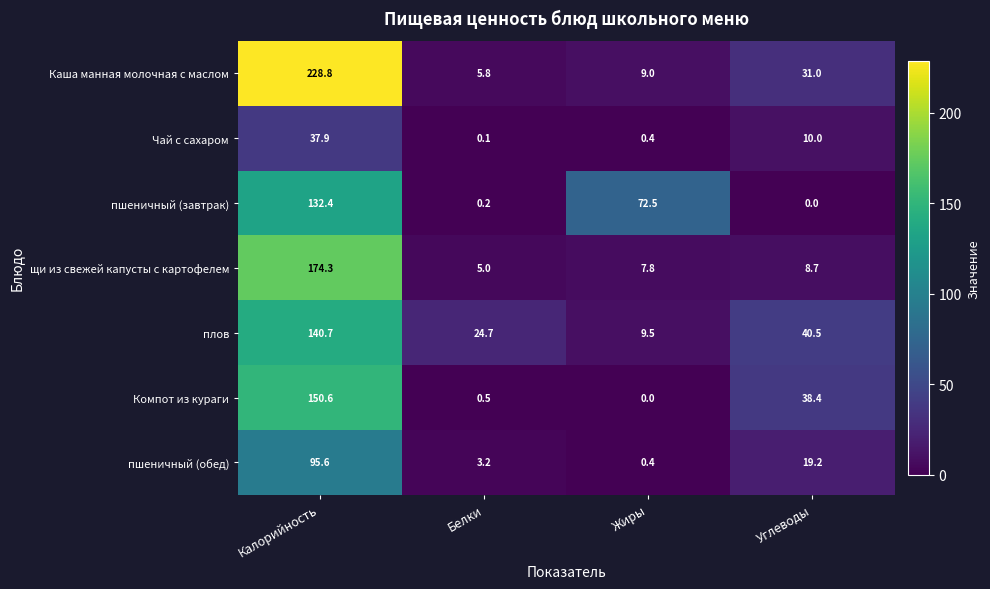

Where does the пшеничный (обед) series first go above 19?

Калорийность